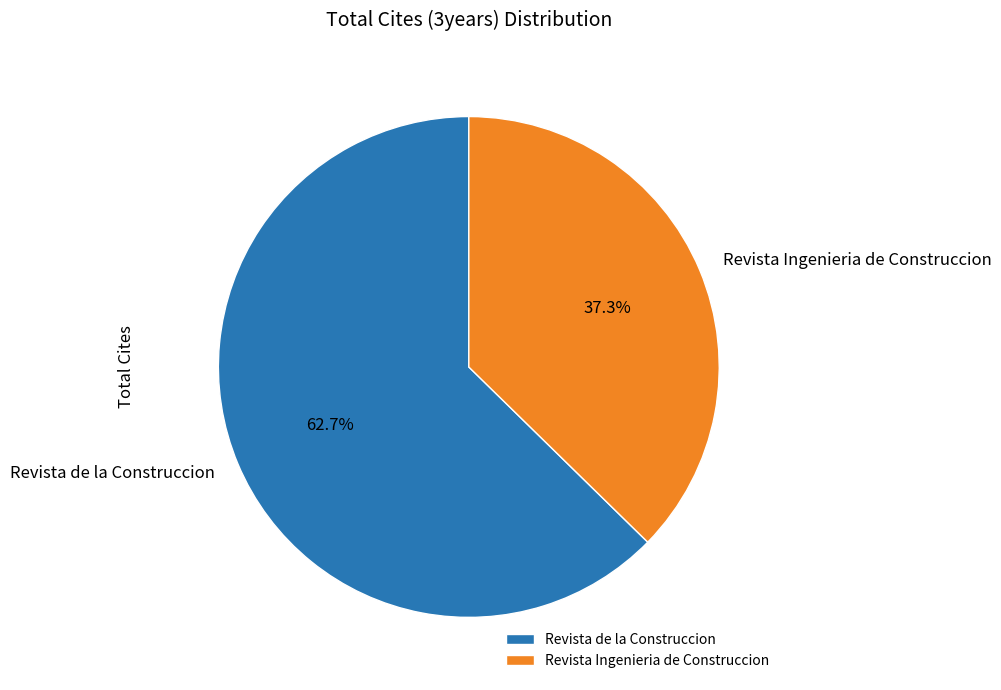

To the nearest percent, what is the average slice percentage?

50%